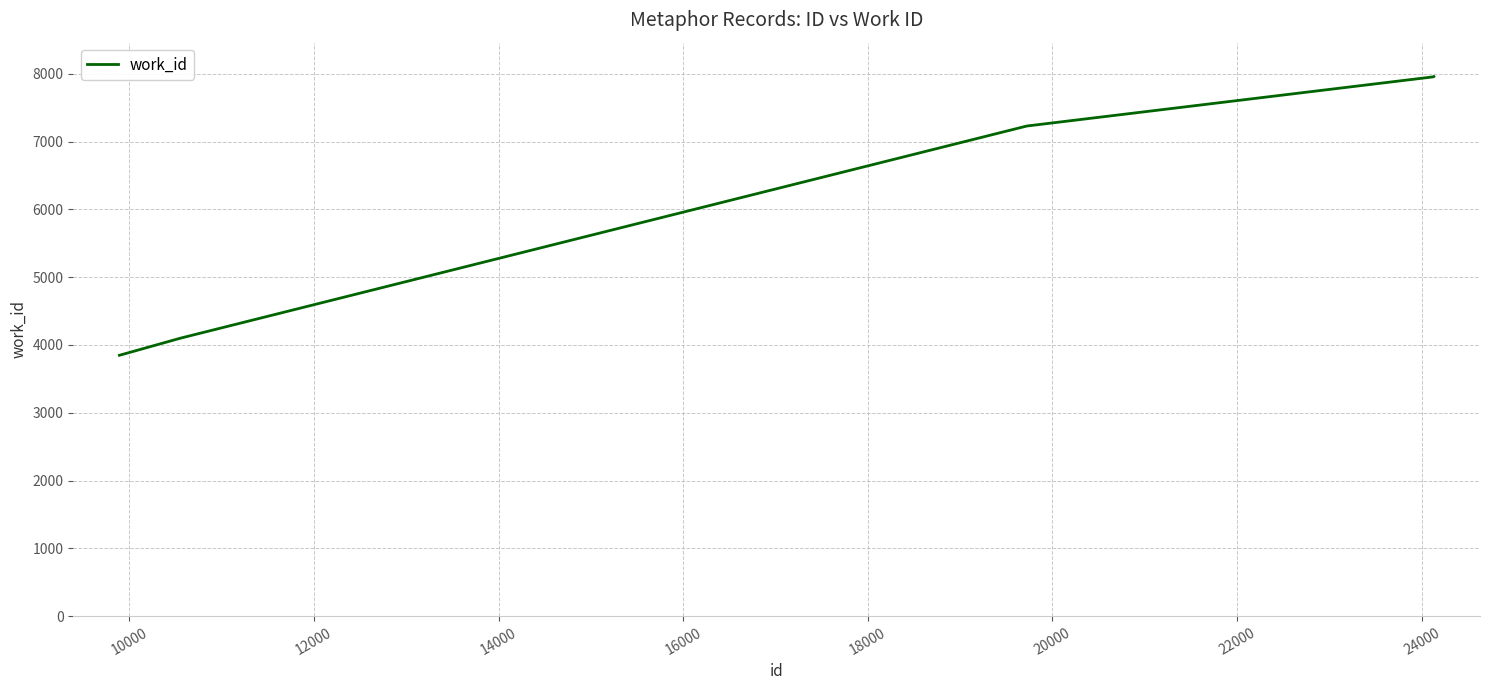

What is the greatest value displayed?

7958